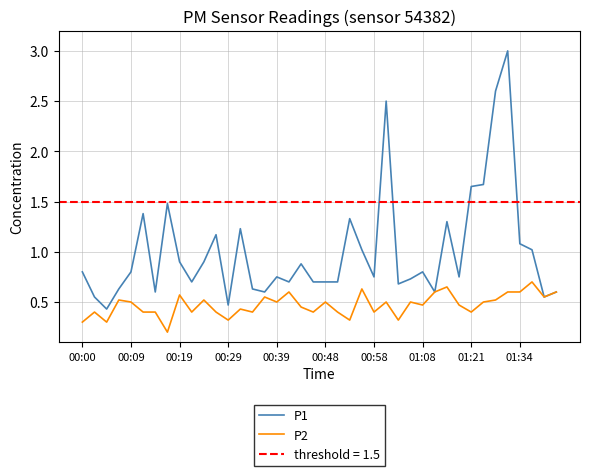

List the series in order of their peak value, lowest first.

P2, P1